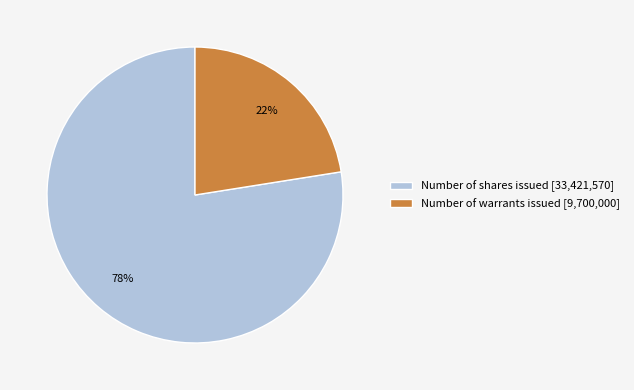

True or false: Number of warrants issued accounts for 11% of the total.

False